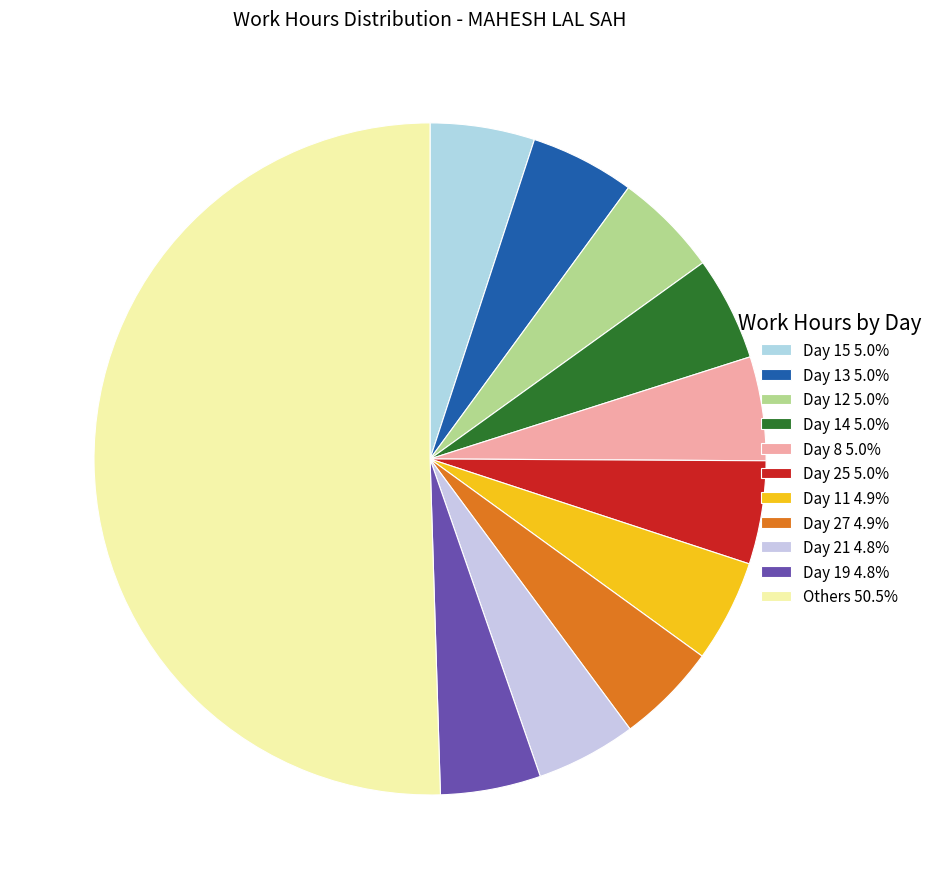

How many segments does this pie chart have?

11